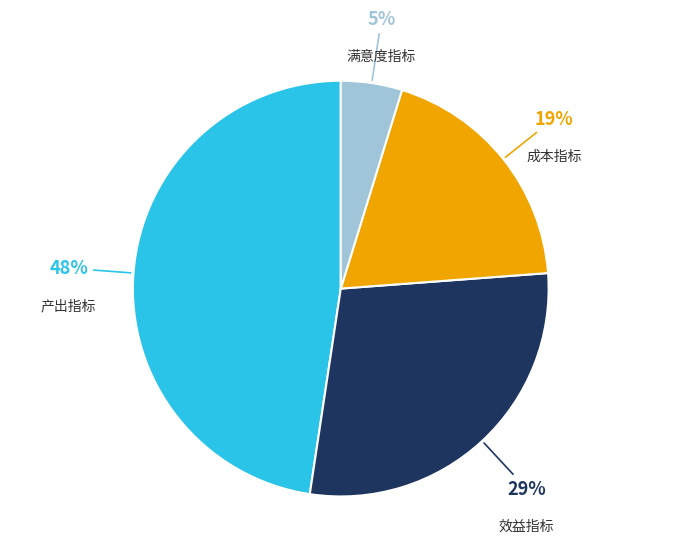

To the nearest percent, what percentage of the pie is 满意度指标?

5%